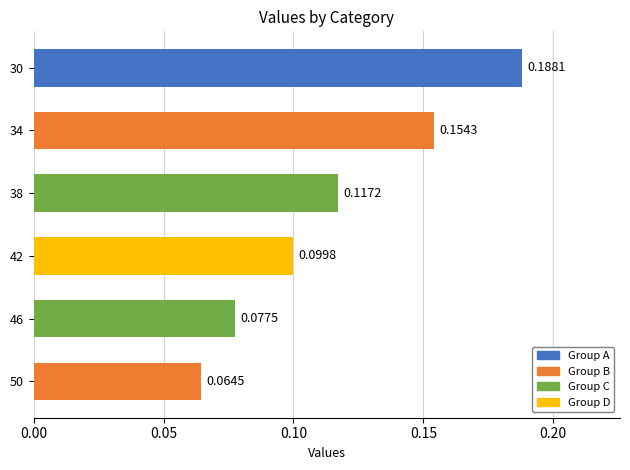

List the labels in order of value, smallest first.

50, 46, 42, 38, 34, 30